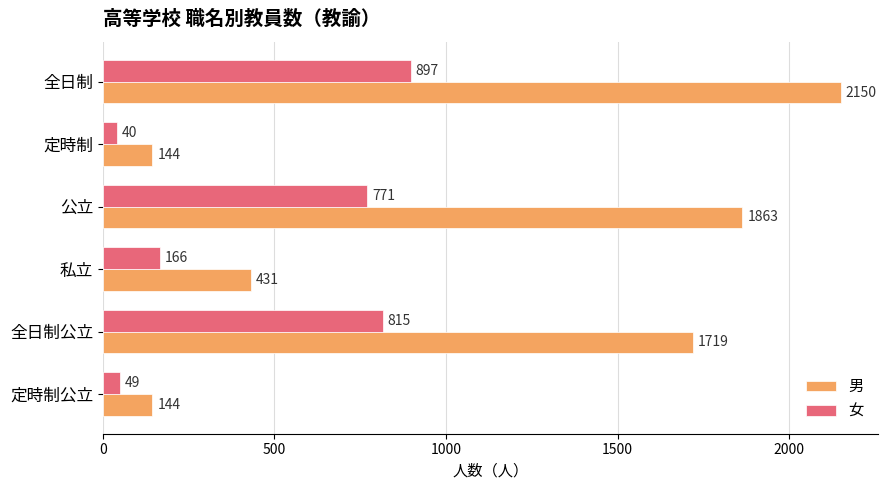

Is it true that 男 equals 3353 at 公立?

False